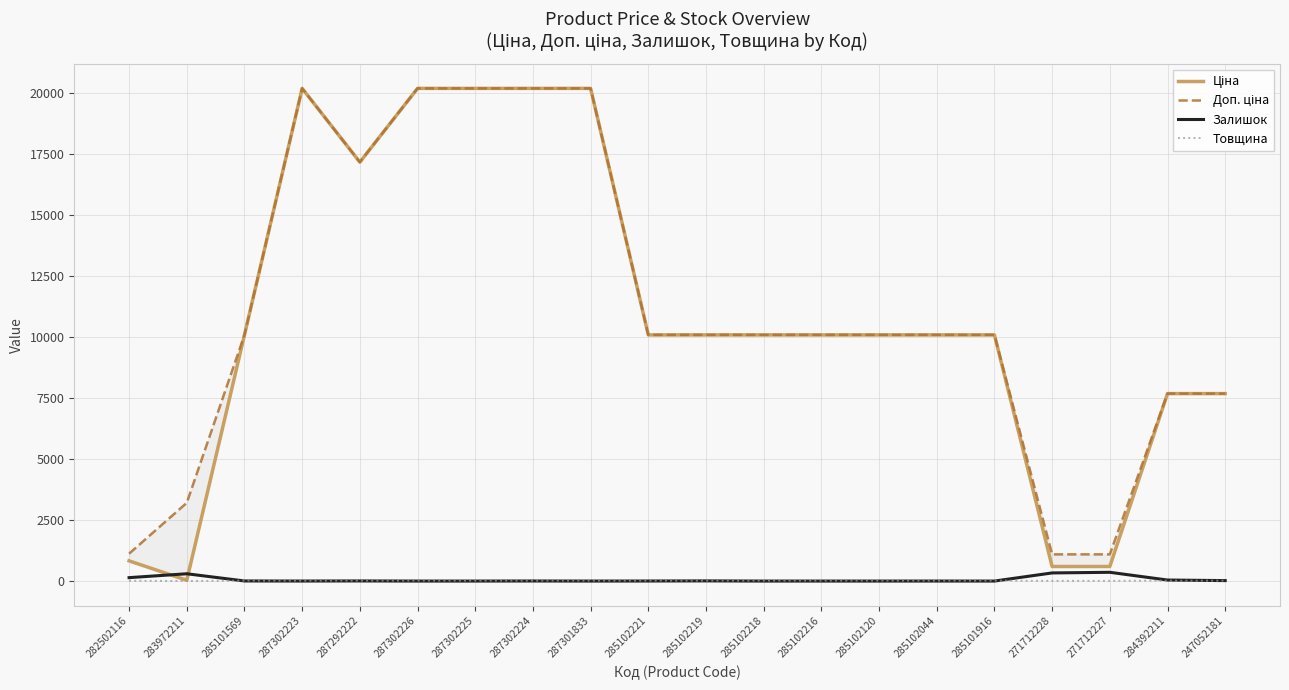

Where is the first local minimum for Товщина?

283972211